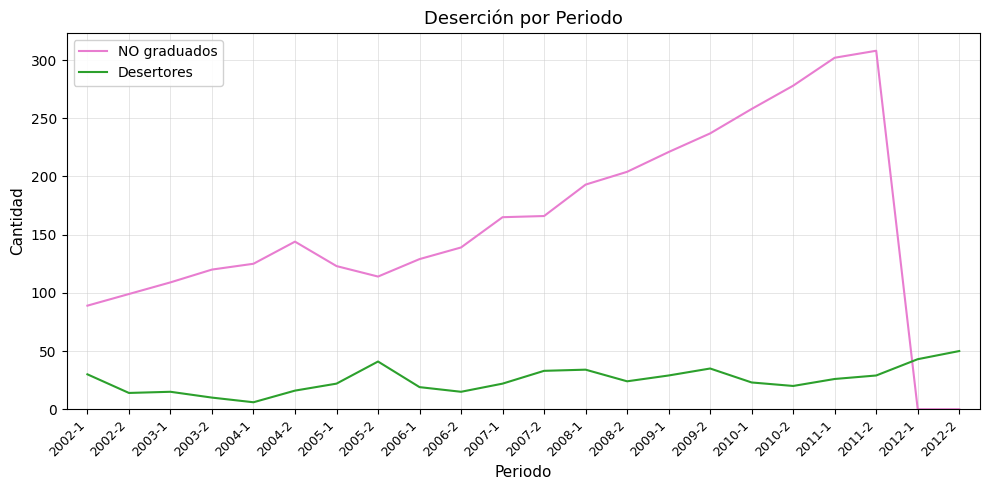

What is the greatest value displayed?

308